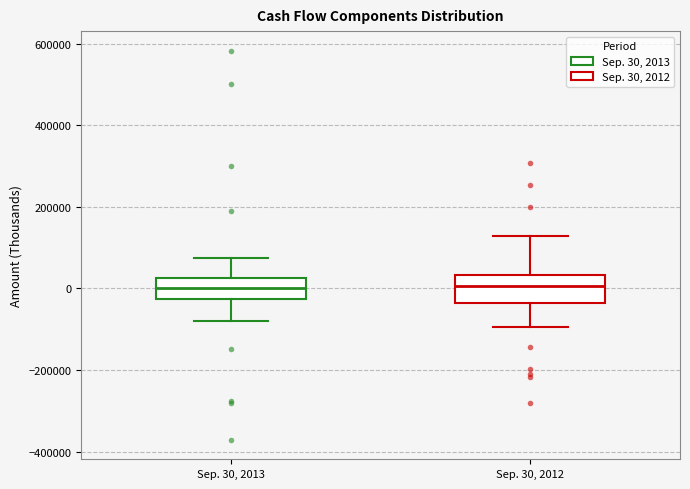

Reading left to right, read every box against the y-axis: the position of its median line, the range the box covers, and the ends of its whiskers. The values are not printed on the chart, so give them approximately, as read against the axis.

Sep. 30, 2013: median 0, box -20000 to 20000, whiskers -80000 to 80000
Sep. 30, 2012: median 0, box -40000 to 40000, whiskers -100000 to 120000